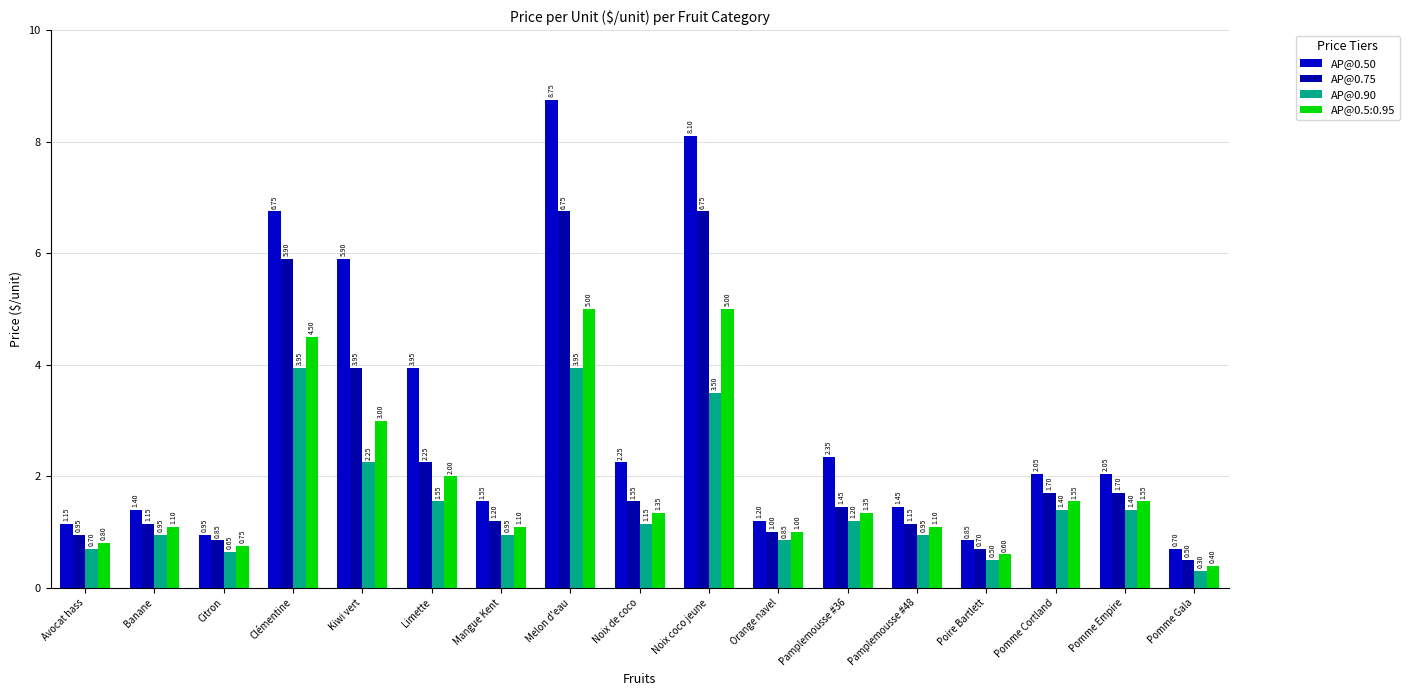

What is the average value of the AP@0.50 series?

3.0